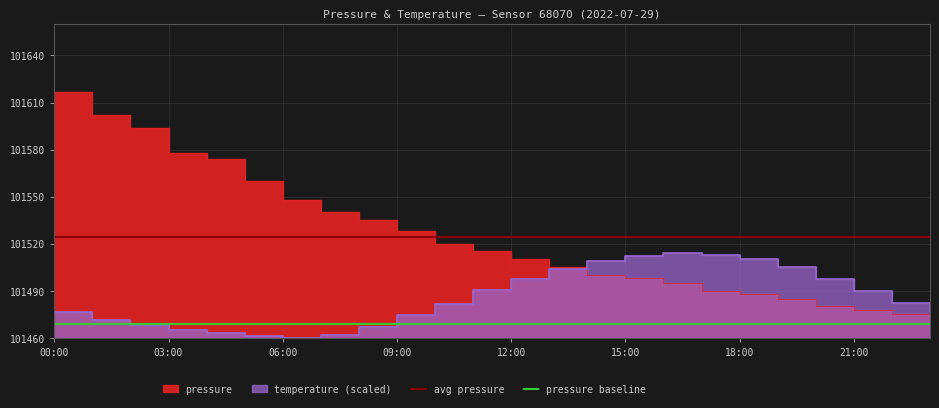

Which category has the highest value across all series?

00:00